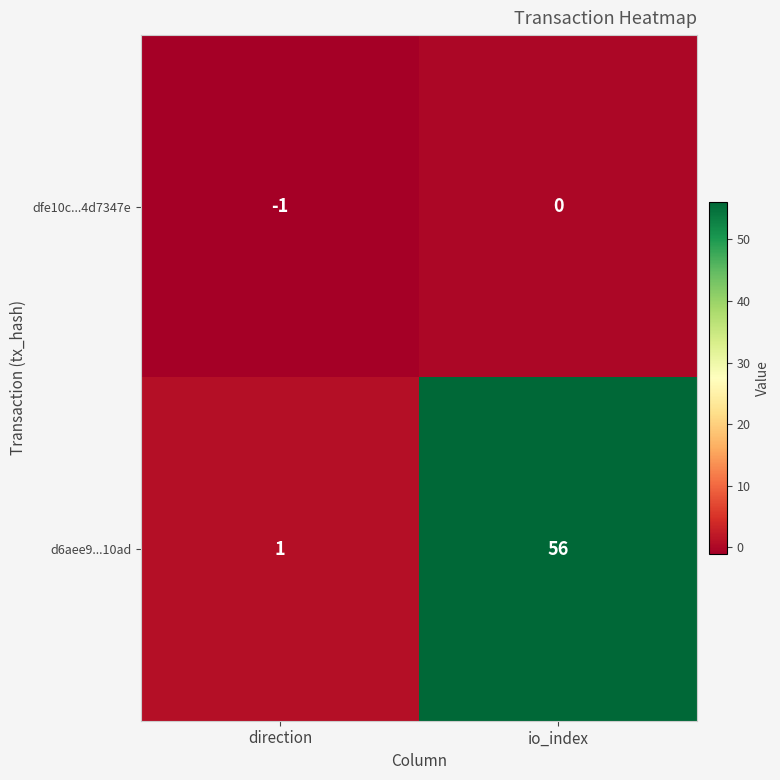

Is it true that d6aee9...10ad equals 56 at io_index?

True